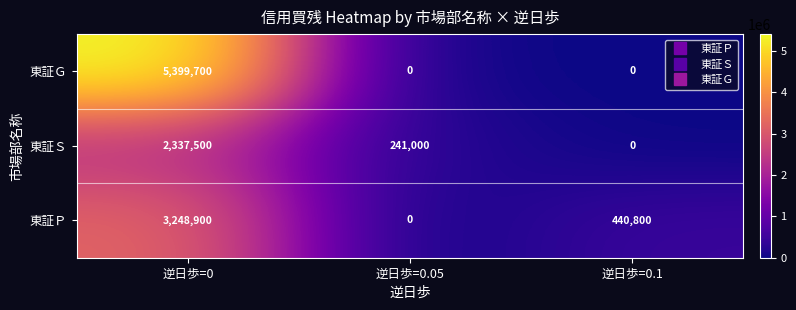

Which category has the lowest value in the 東証Ｐ series?

逆日歩=0.05